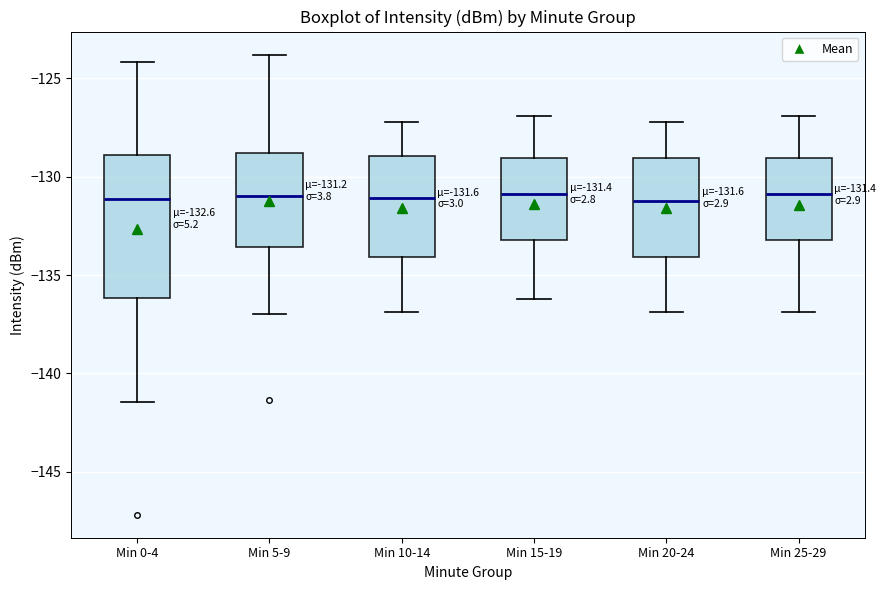

Comparing the boxes themselves (not the whiskers), which one is the tallest?

Min 0-4